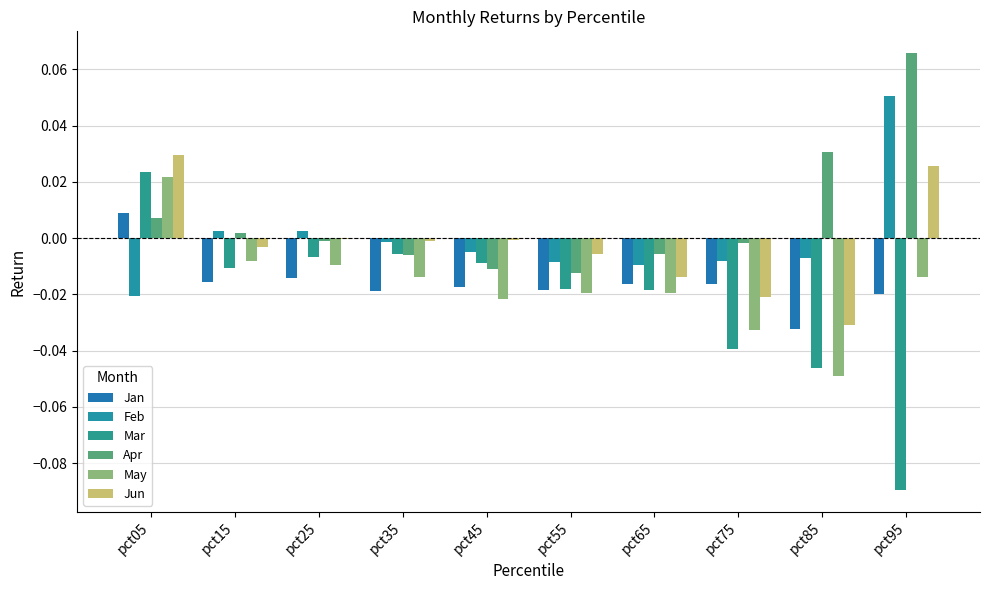

Is the value of Mar at pct15 greater than the value of Jun at pct85?

Yes